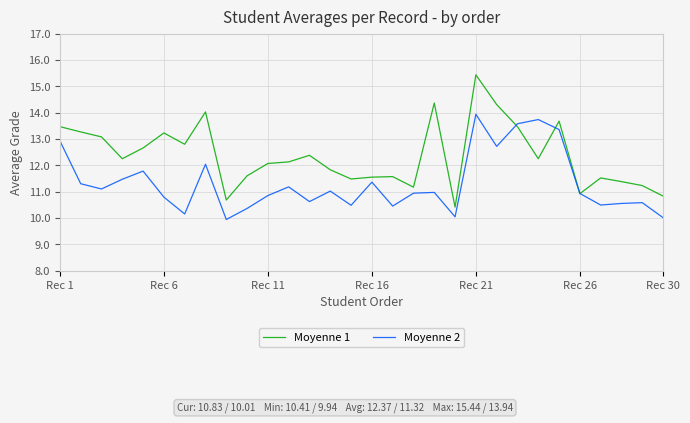

Which series has the widest spread of values?

Moyenne 1